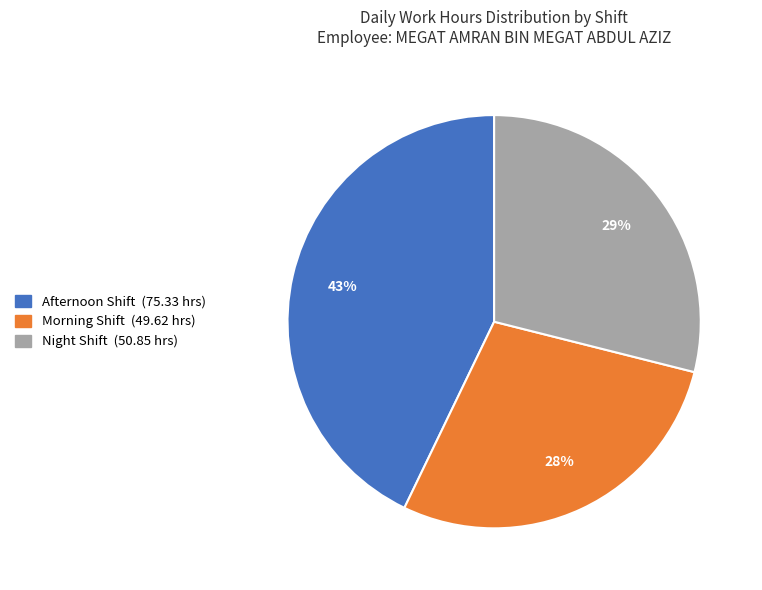

To the nearest percent, what is the average slice percentage?

33%